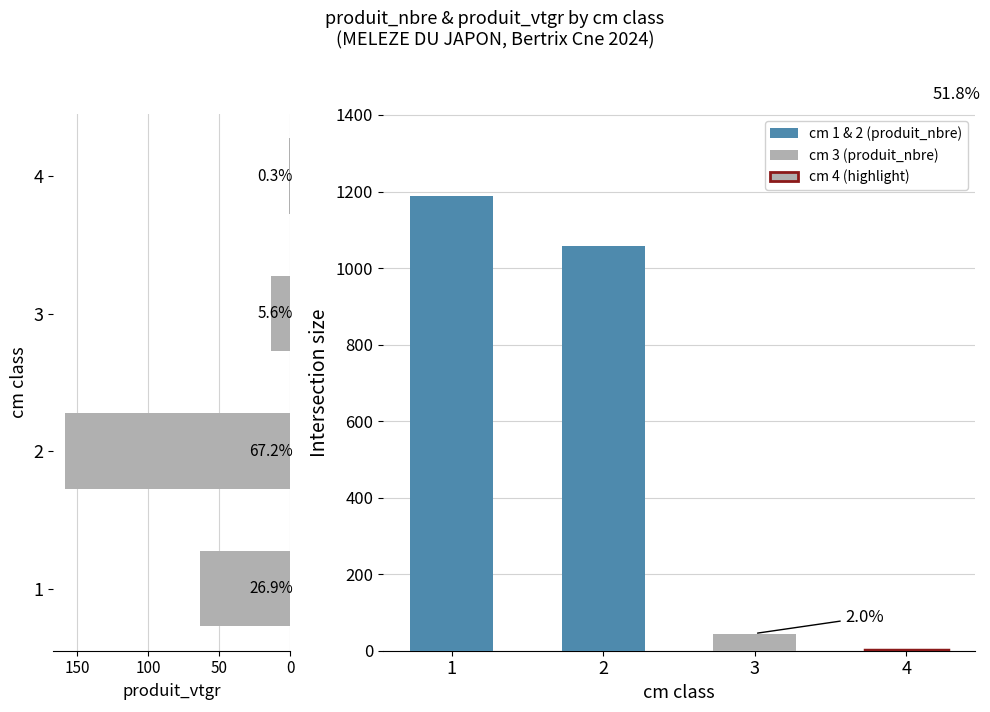

What is the highest value of the produit_vtgr series?

158.9